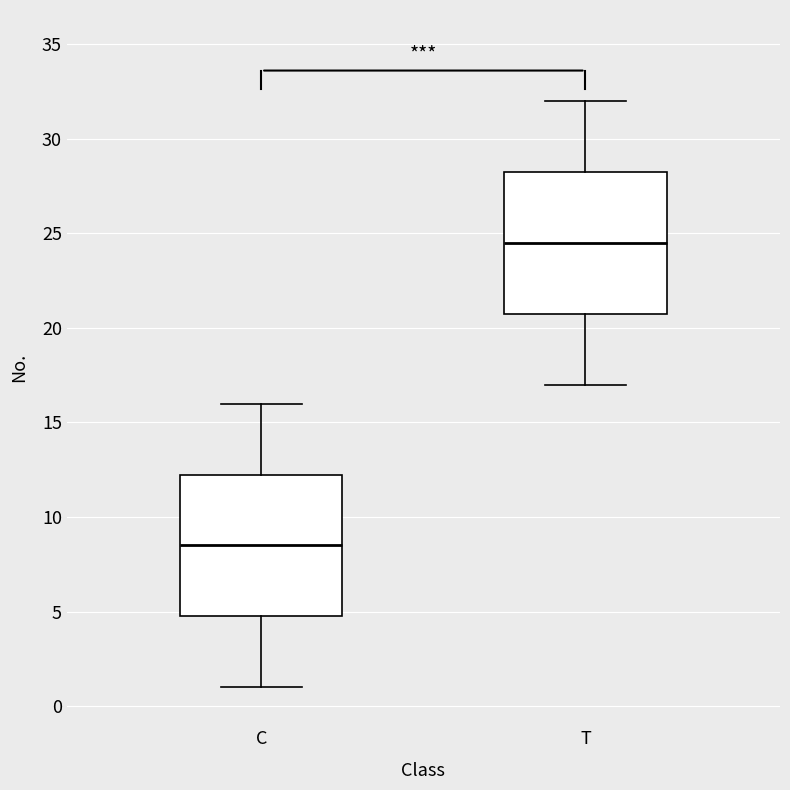

Reading left to right, read every box against the y-axis: the position of its median line, the range the box covers, and the ends of its whiskers. The values are not printed on the chart, so give them approximately, as read against the axis.

C: median 8.5, box 5.0 to 12.5, whiskers 1.0 to 16.0
T: median 24.5, box 21.0 to 28.5, whiskers 17.0 to 32.0